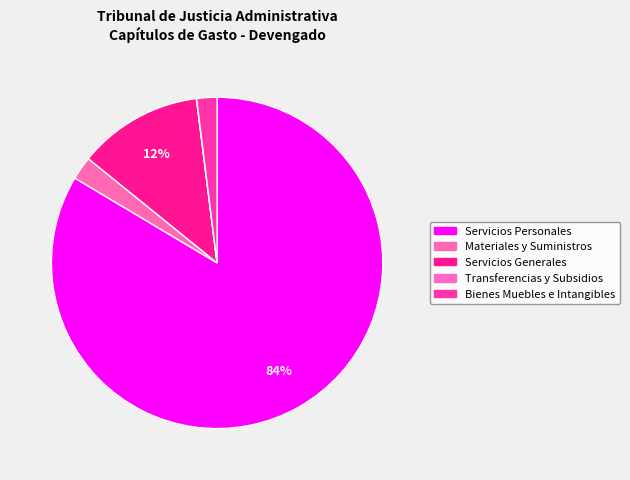

What is the change in value from Materiales y Suministros to Servicios Generales?

+9970745.3